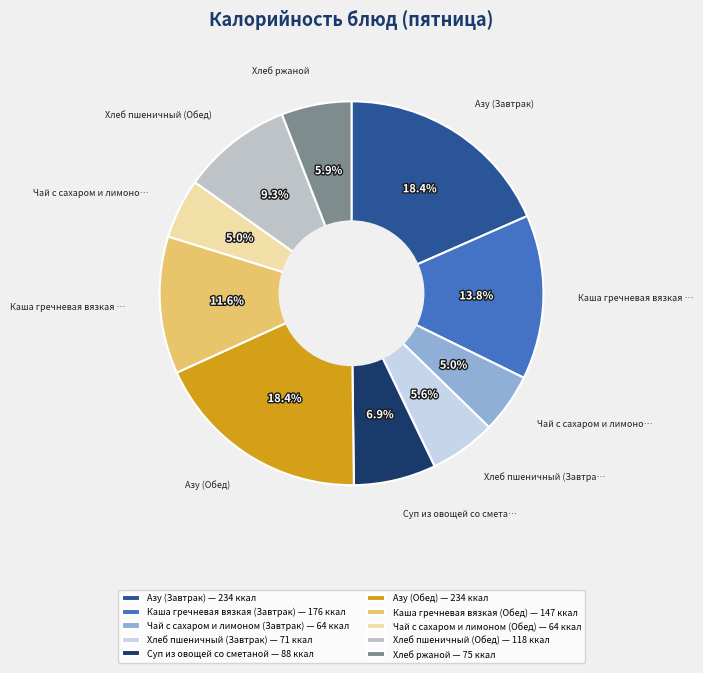

What is the ratio of the value at Чай с сахаром и лимоном (Завтрак) to the value at Каша гречневая вязкая (Обед)?

0.4